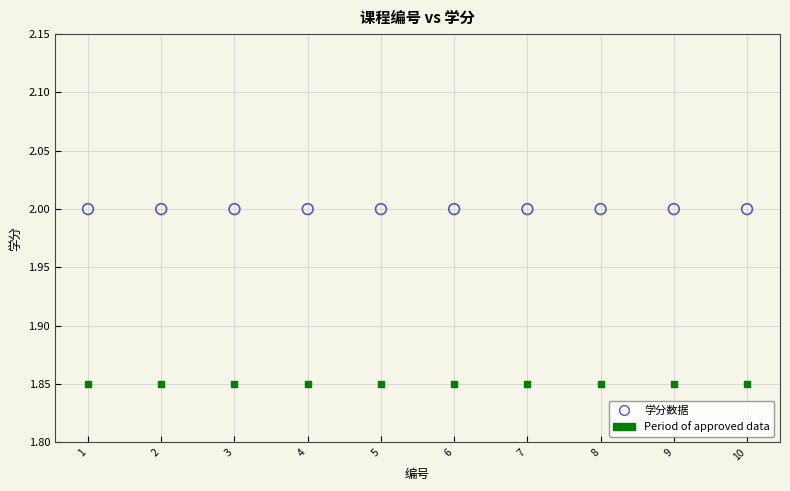

Which series contains the highest Y value?

学分数据